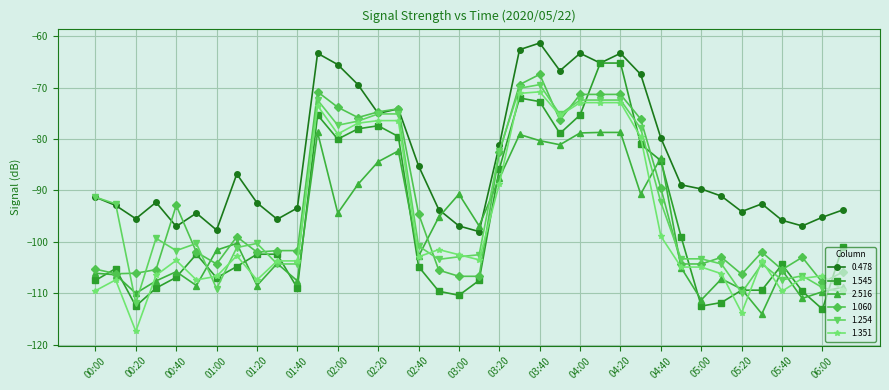

What is the value of the 0.478 point at the 35th from the left?

-95.8